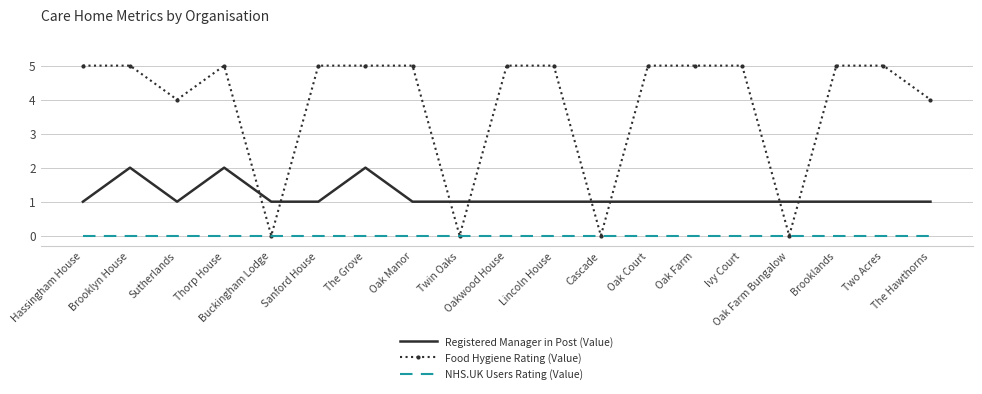

Reading left to right, what are all the values shown in this chart?

Registered Manager in Post (Value): Hassingham House=1	Brooklyn House=2	Sutherlands=1	Thorp House=2	Buckingham Lodge=1	Sanford House=1	The Grove=2	Oak Manor=1	Twin Oaks=1	Oakwood House=1	Lincoln House=1	Cascade=1	Oak Court=1	Oak Farm=1	Ivy Court=1	Oak Farm Bungalow=1	Brooklands=1	Two Acres=1	The Hawthorns=1
Food Hygiene Rating (Value): Hassingham House=5	Brooklyn House=5	Sutherlands=4	Thorp House=5	Buckingham Lodge=0	Sanford House=5	The Grove=5	Oak Manor=5	Twin Oaks=0	Oakwood House=5	Lincoln House=5	Cascade=0	Oak Court=5	Oak Farm=5	Ivy Court=5	Oak Farm Bungalow=0	Brooklands=5	Two Acres=5	The Hawthorns=4
NHS.UK Users Rating (Value): Hassingham House=0	Brooklyn House=0	Sutherlands=0	Thorp House=0	Buckingham Lodge=0	Sanford House=0	The Grove=0	Oak Manor=0	Twin Oaks=0	Oakwood House=0	Lincoln House=0	Cascade=0	Oak Court=0	Oak Farm=0	Ivy Court=0	Oak Farm Bungalow=0	Brooklands=0	Two Acres=0	The Hawthorns=0